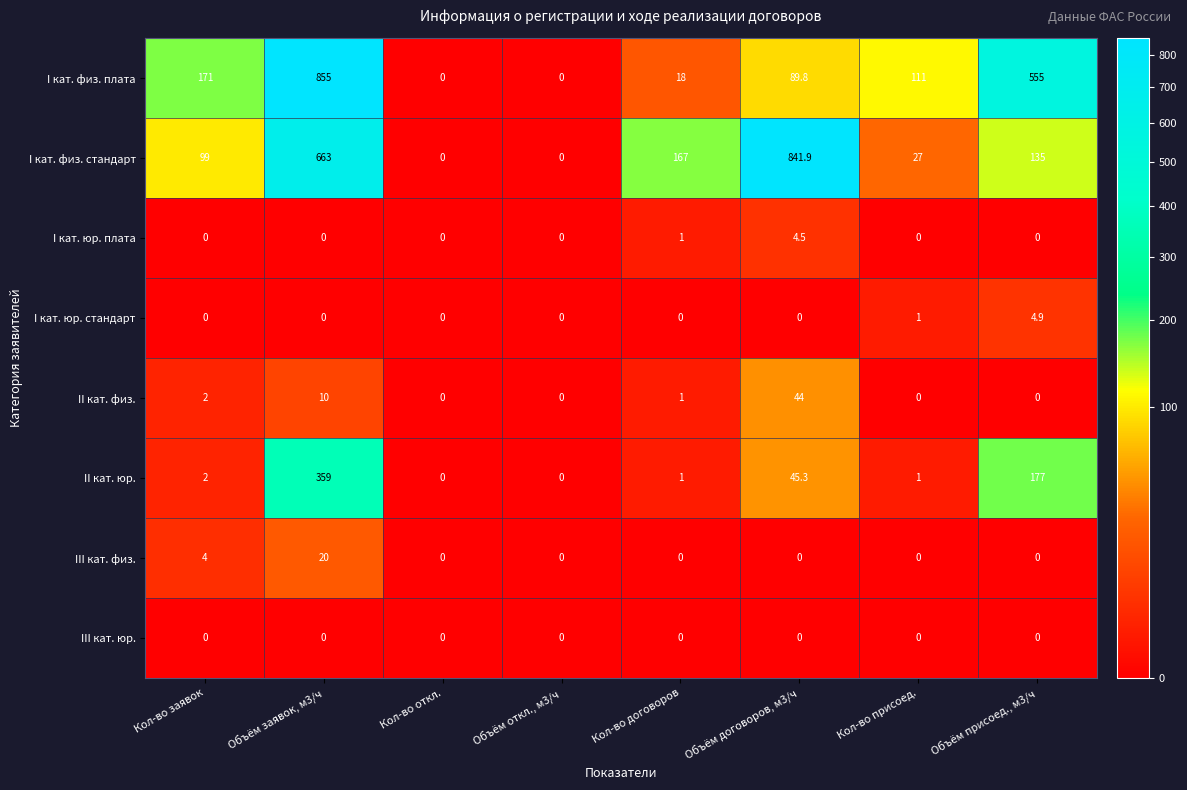

Where is III кат. физ. nearest to the value 10?

Кол-во заявок